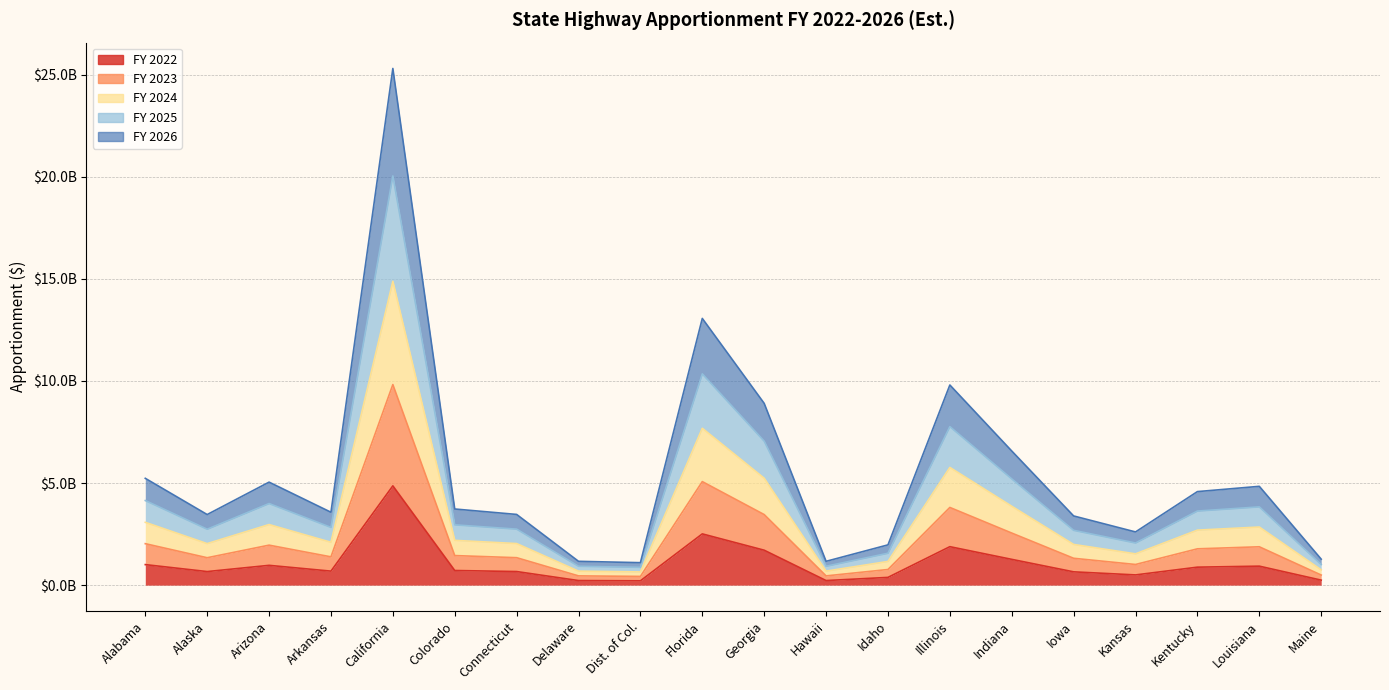

Which series has the largest range (max minus min)?

FY 2024